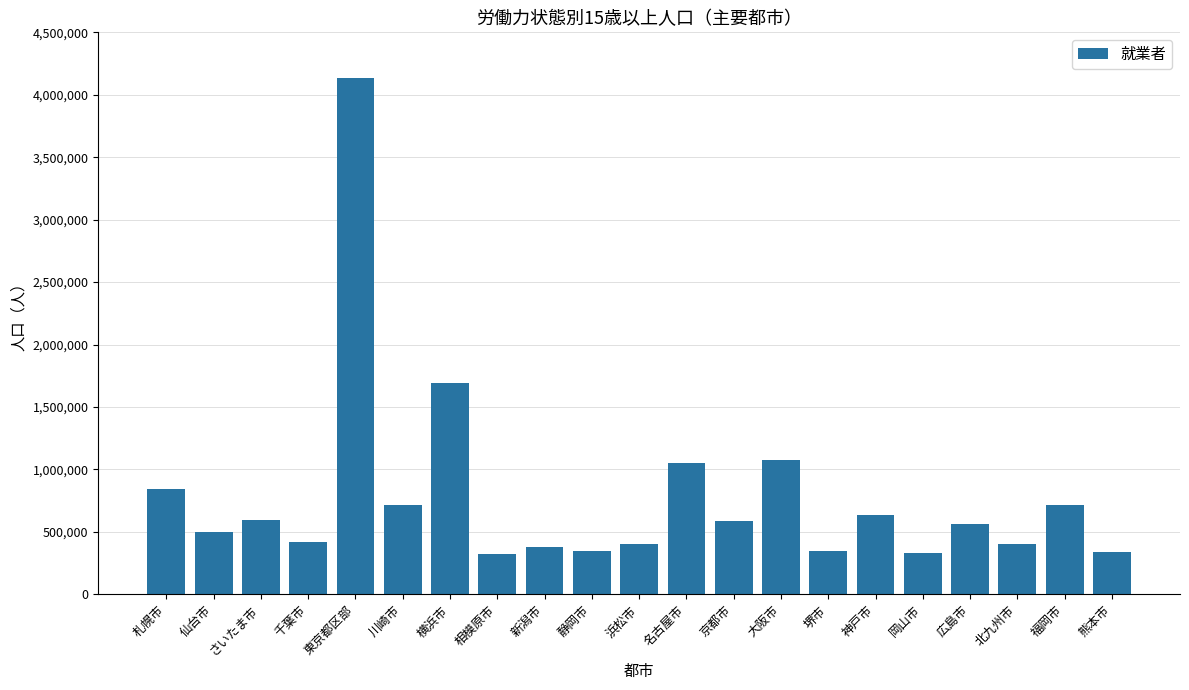

What is the maximum value shown in the chart?

4130402